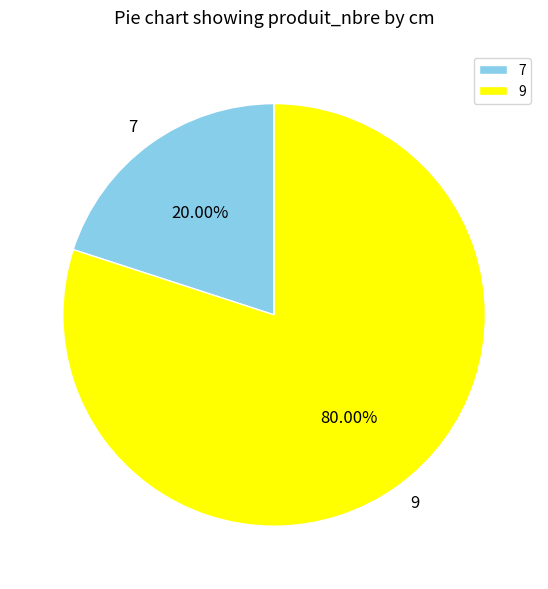

Combined, do 7 and 9 account for over 50%?

Yes